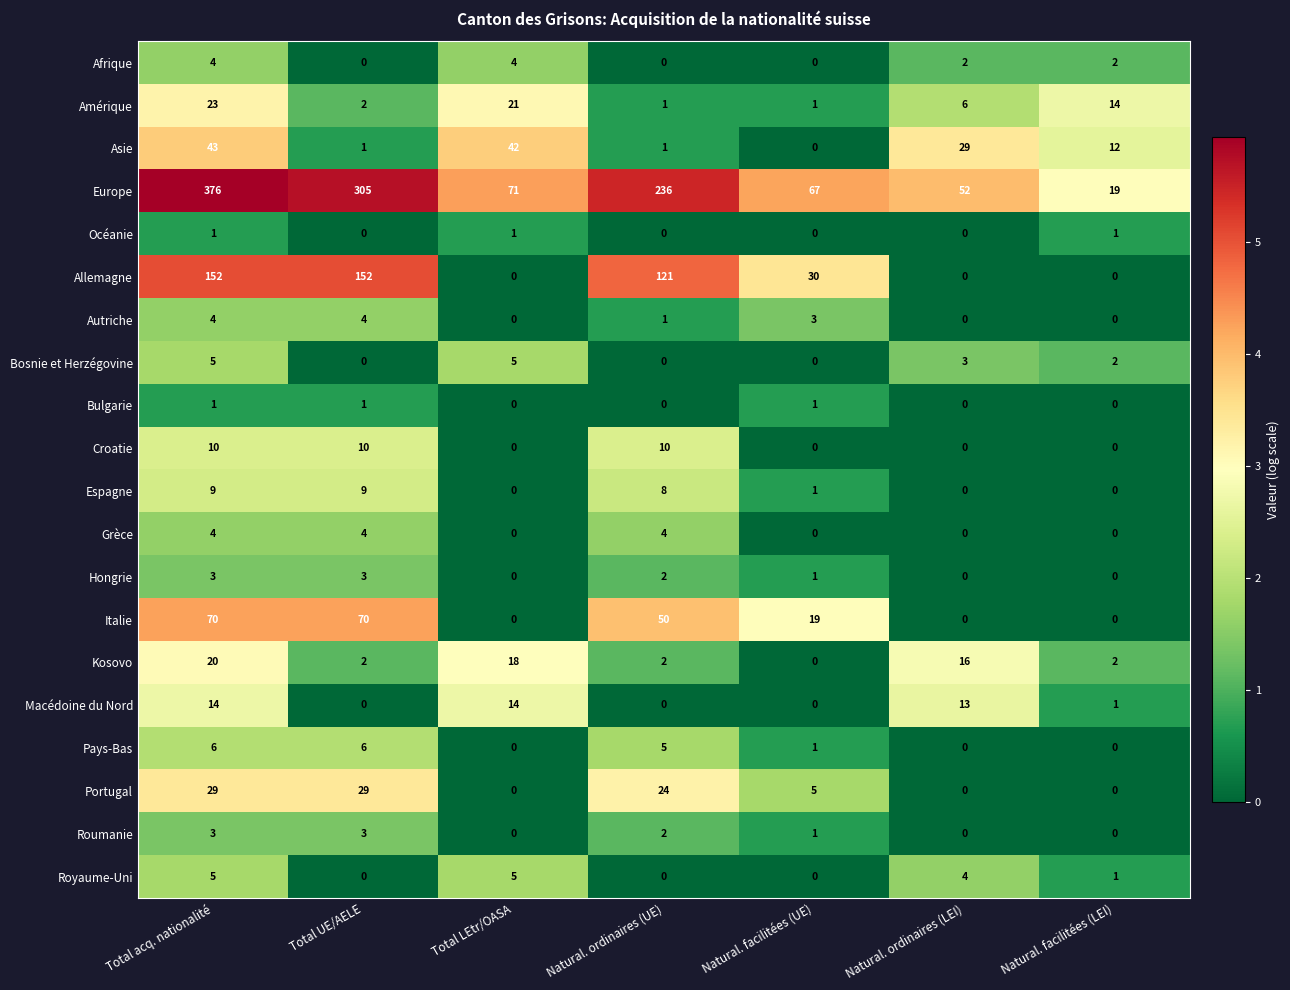

How many distinct data groups are displayed?

20